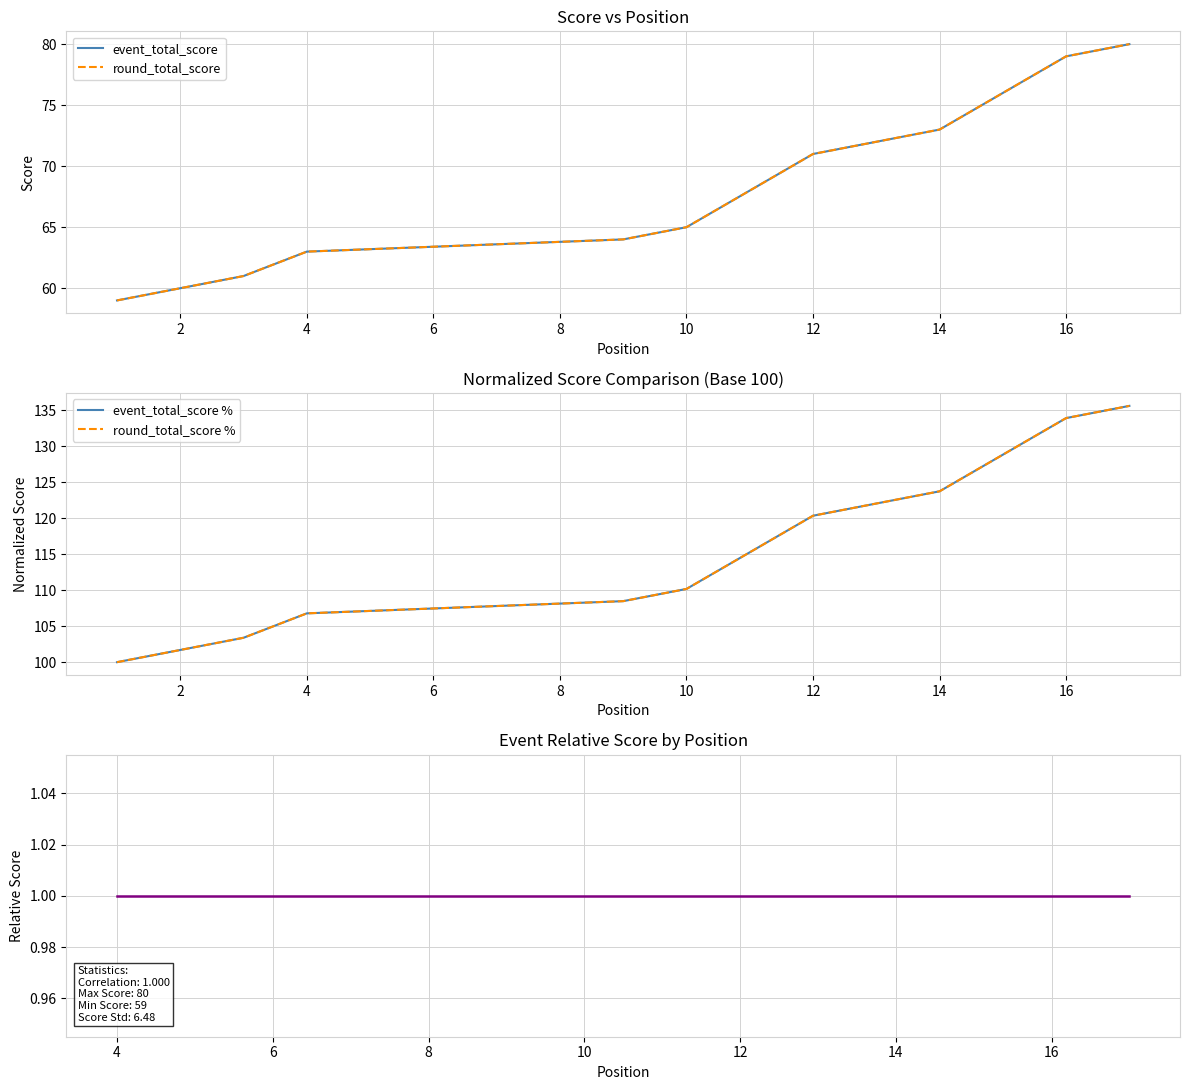

What is the minimum value shown in the chart?

59.0